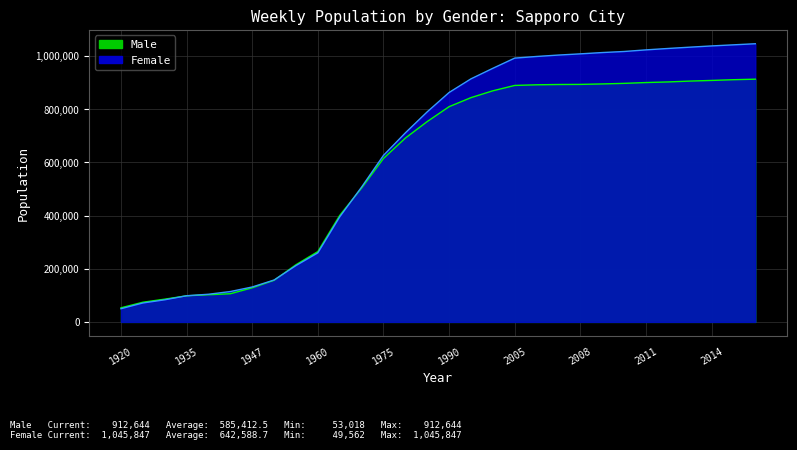

At which category is the sum across all series the highest?

2016